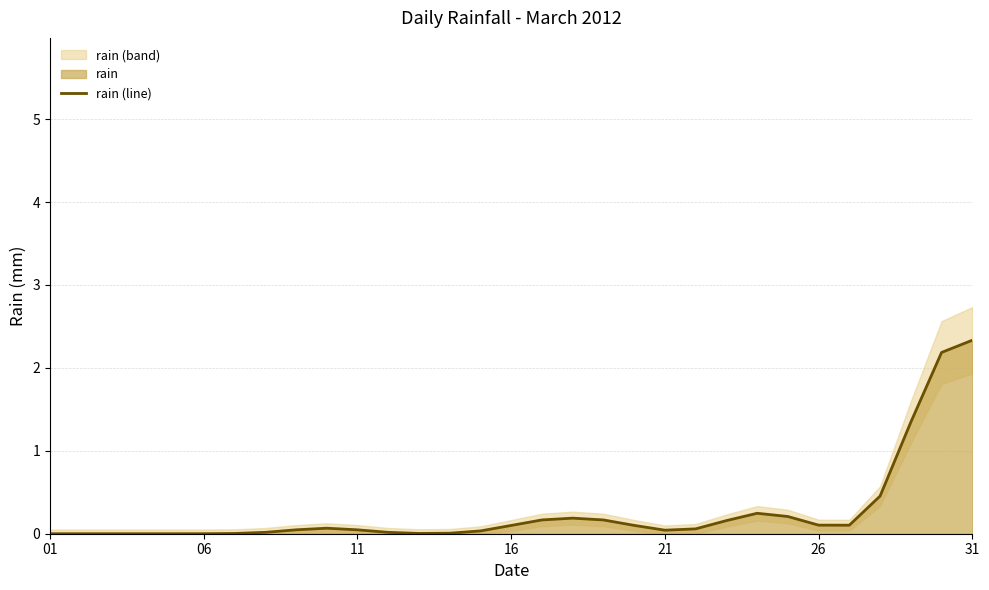

At which label does rain (line) reach its peak?

31